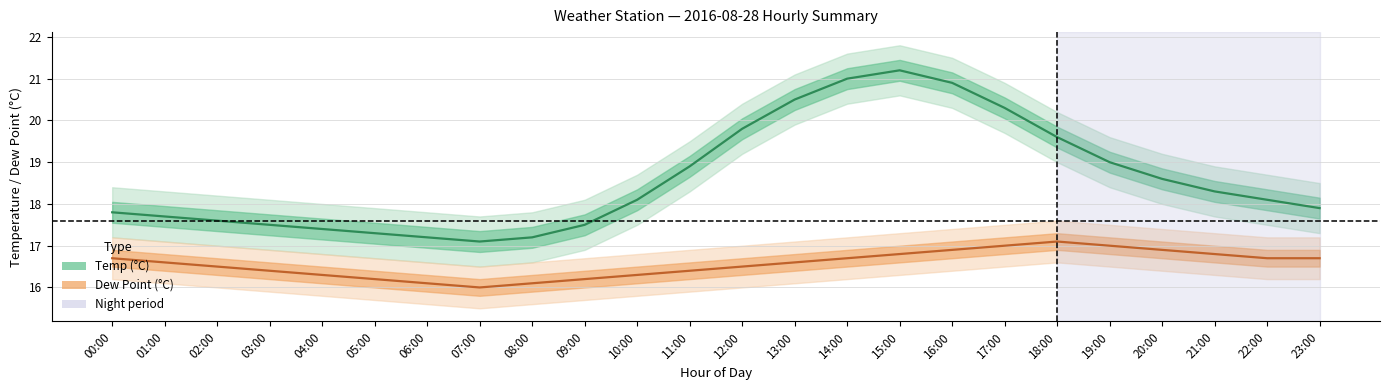

At which label does dp reach its minimum?

07:00